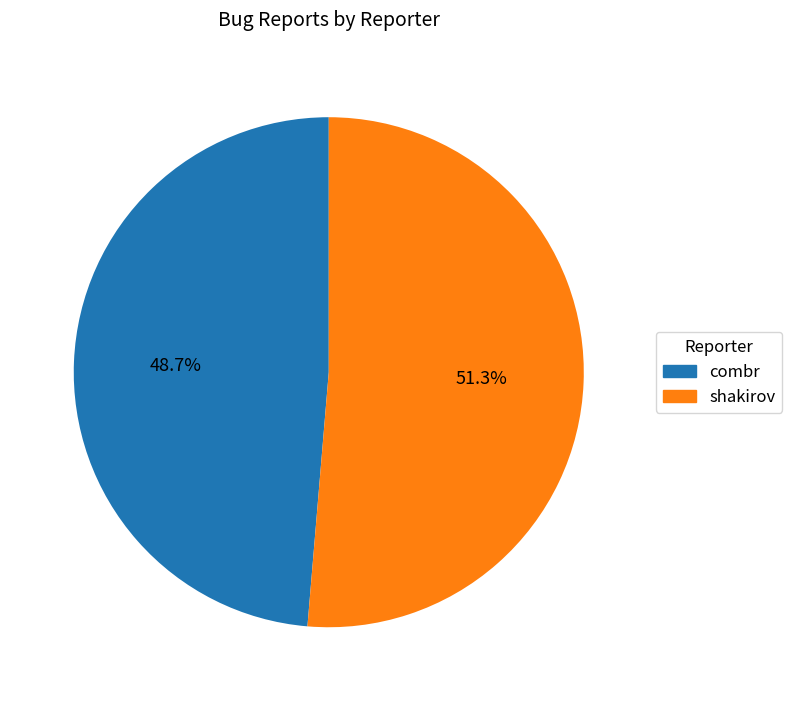

The shakirov slice represents 51% of the pie. True or false?

True